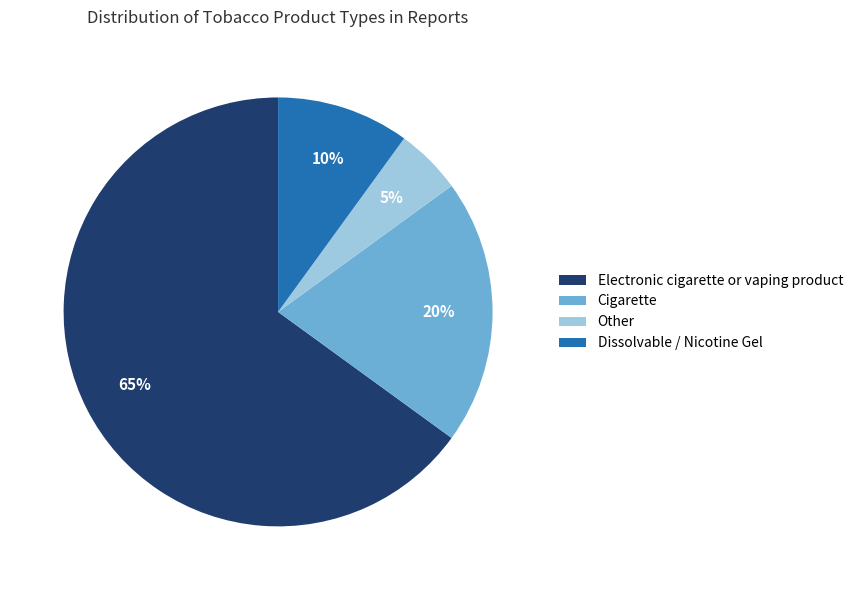

What percentage is the Cigarette slice, to the nearest percent?

20%